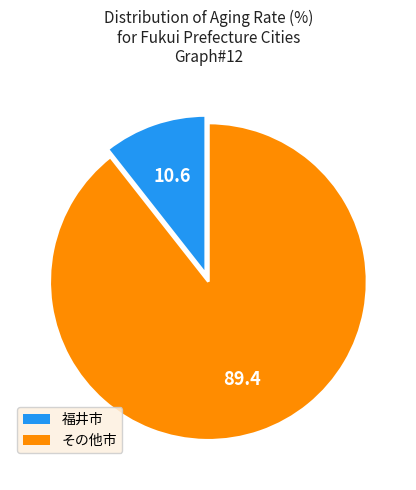

Does any single category account for the majority?

Yes